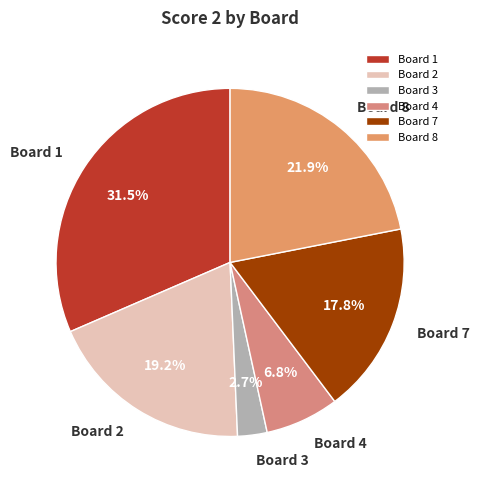

To the nearest percent, what is the average slice percentage?

17%